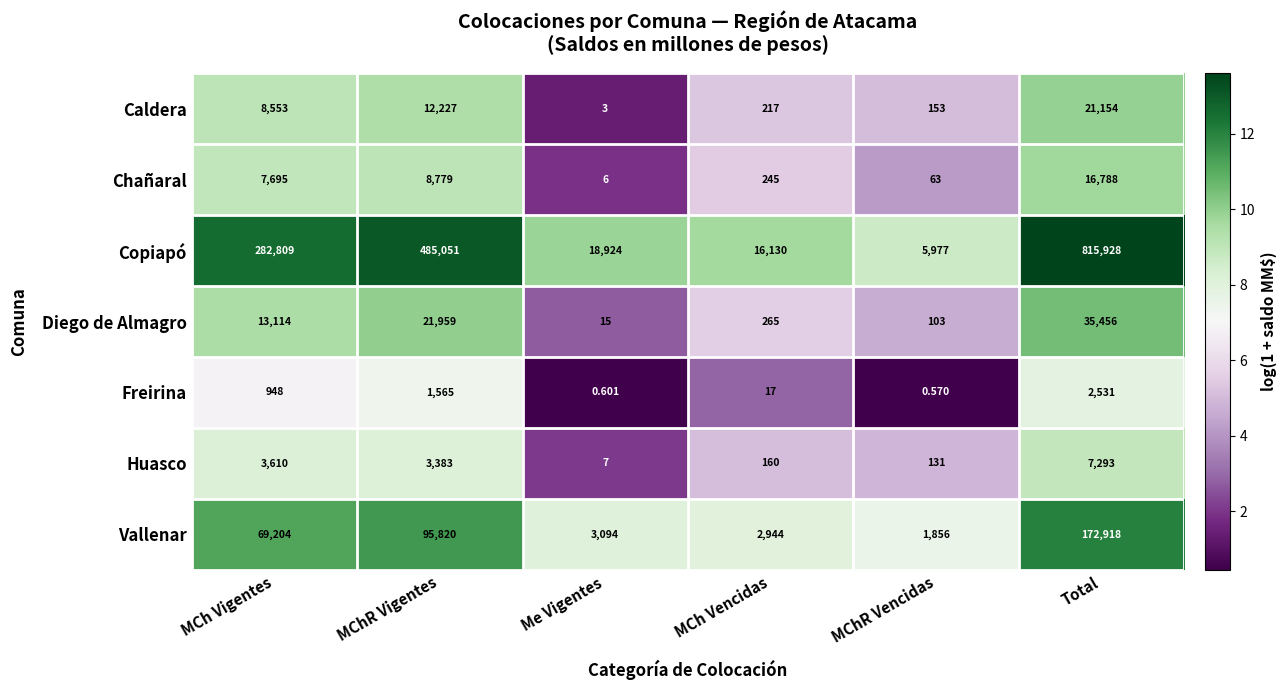

At which label does Vallenar reach its minimum?

MChR Vencidas